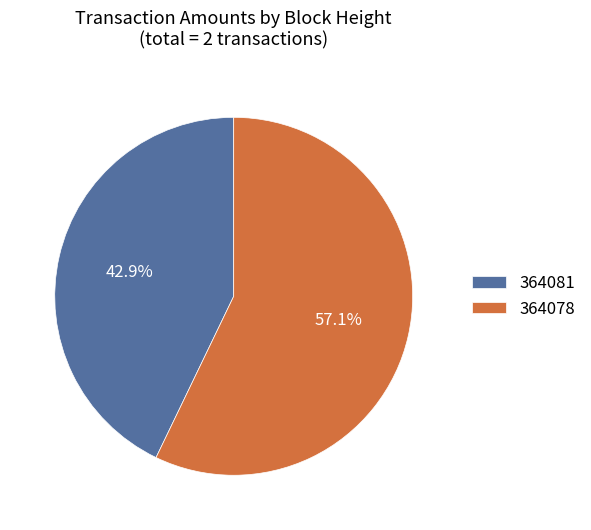

Which has a higher value, 364078 or 364081?

364078